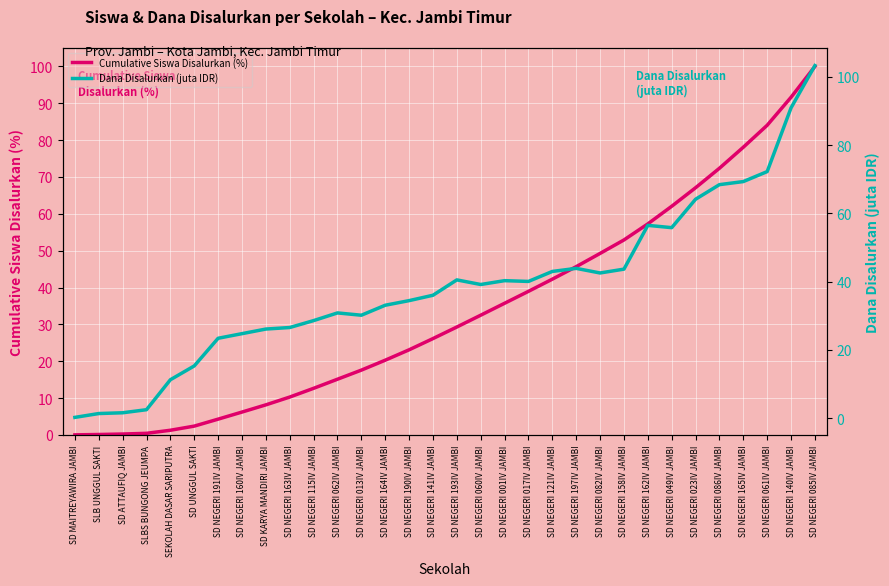

Is the value of Dana Disalurkan (juta IDR) at SD UNGGUL SAKTI greater than the value of Cumulative Siswa Disalurkan (%) at SLBS BUNGONG JEUMPA?

Yes